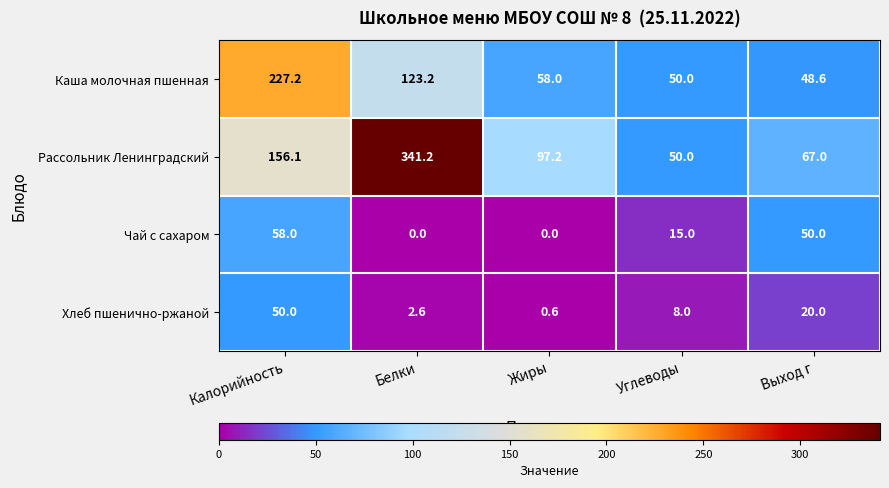

Where does the Хлеб пшенично-ржаной series first go above 8?

Калорийность